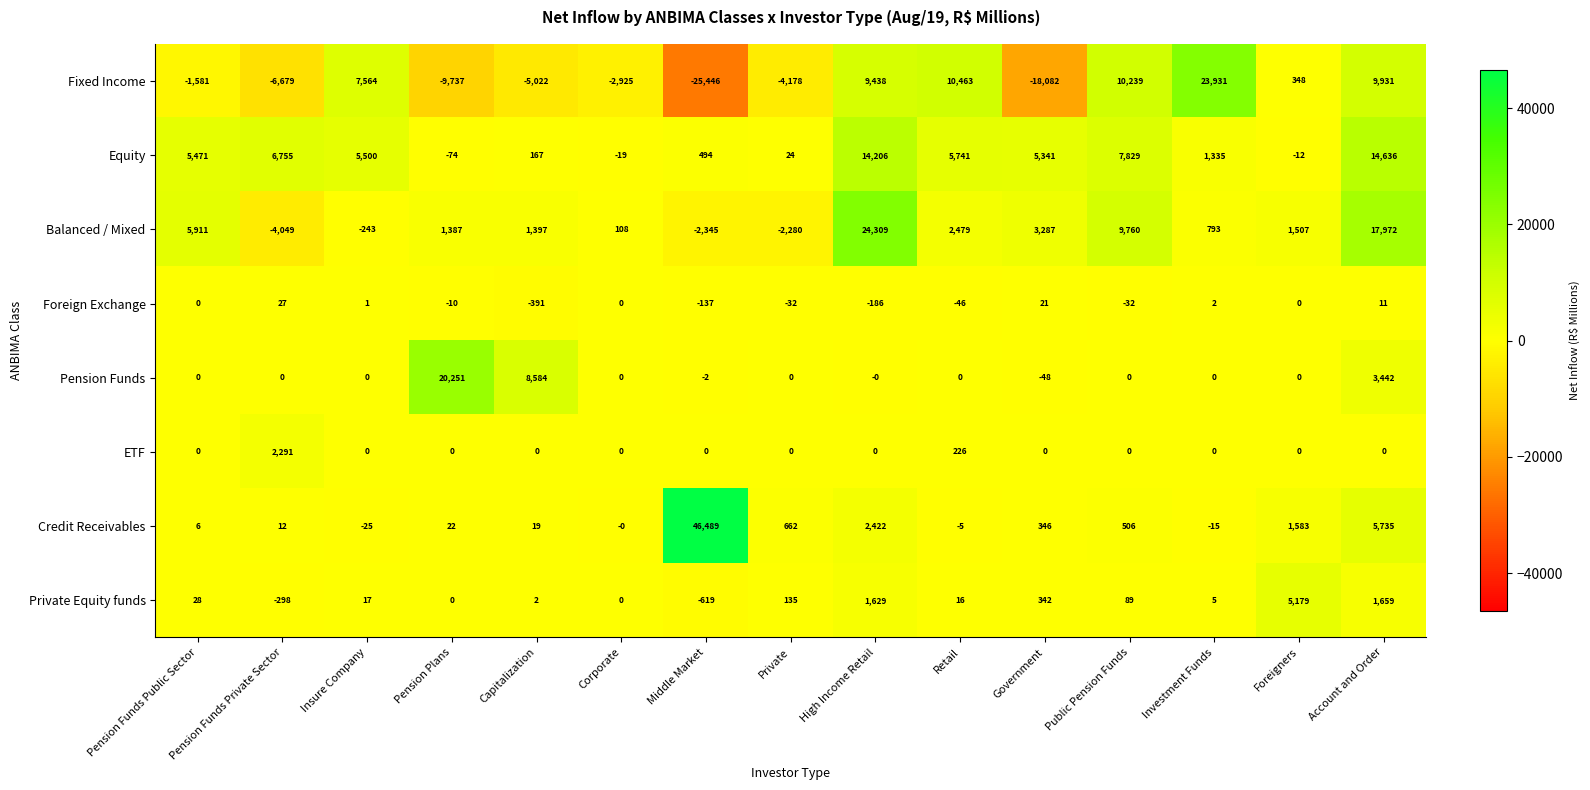

At which category is the sum across all series the highest?

Account and Order